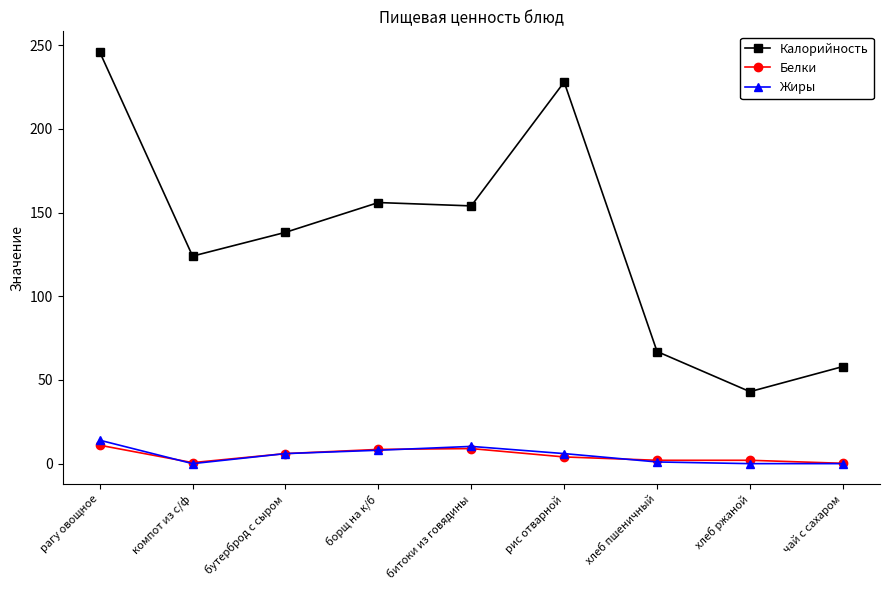

True or false: Жиры has more than 0 points higher than both neighbors.

True